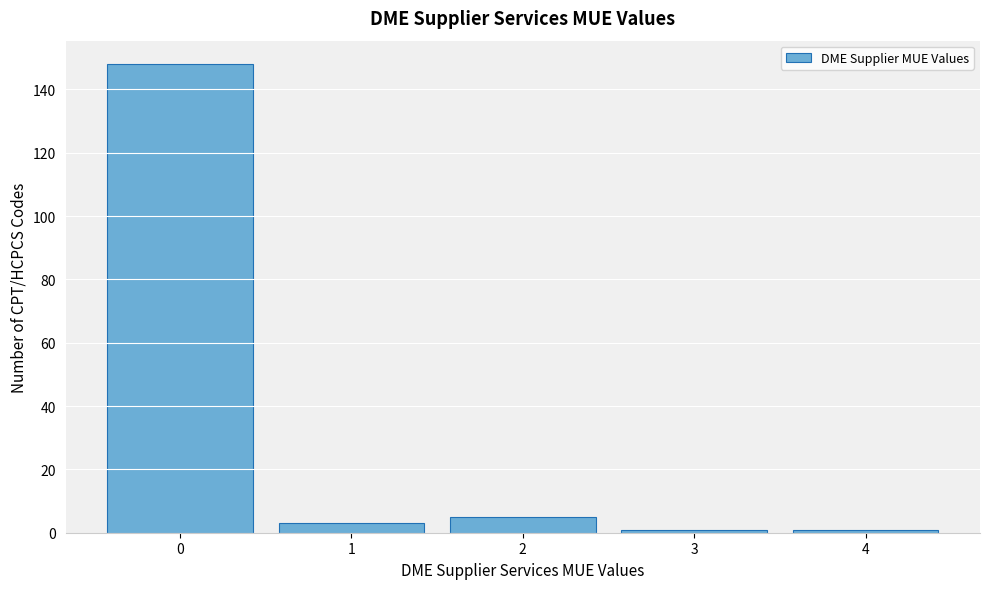

Reading right to left, list all the values displayed in this chart.

4=1	3=1	2=5	1=3	0=148